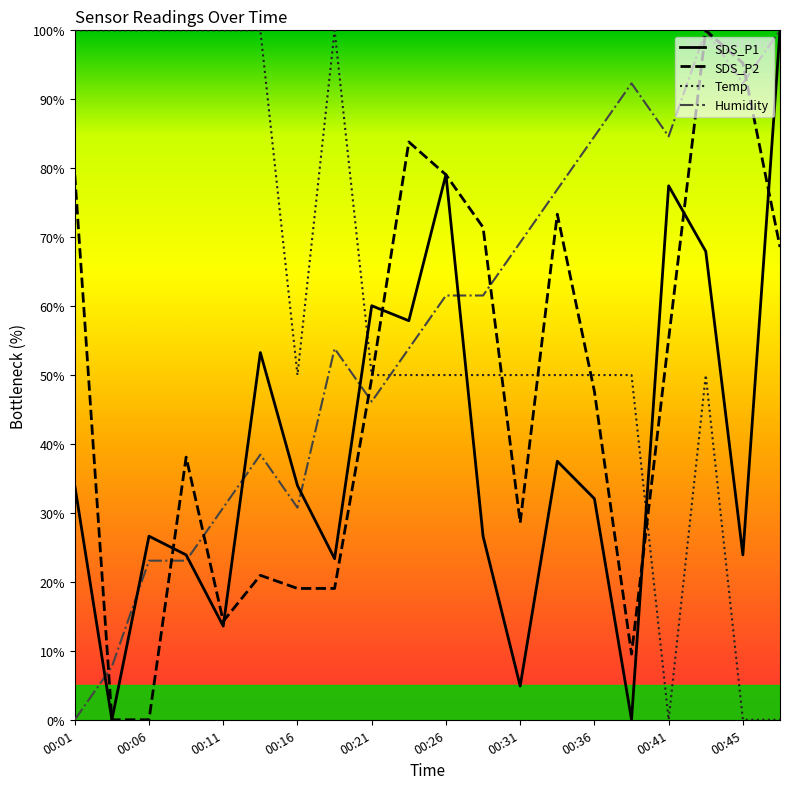

What is the maximum value for Humidity?

100.0